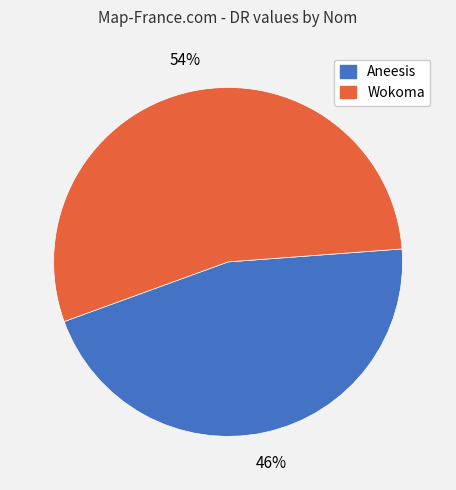

Which category accounts for the majority?

Wokoma